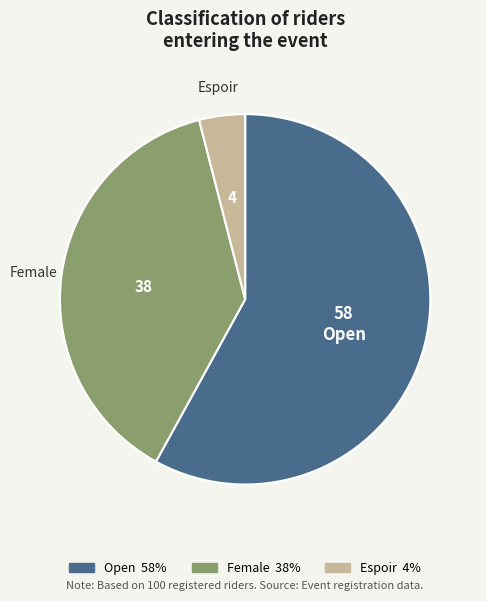

Rank the categories by value from lowest to highest.

Espoir, Female, Open